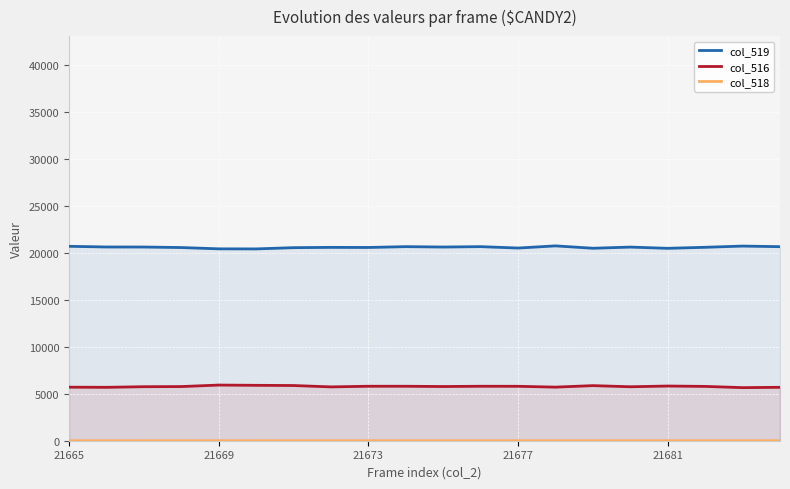

True or false: col_519 and col_516 intersect in this chart.

False